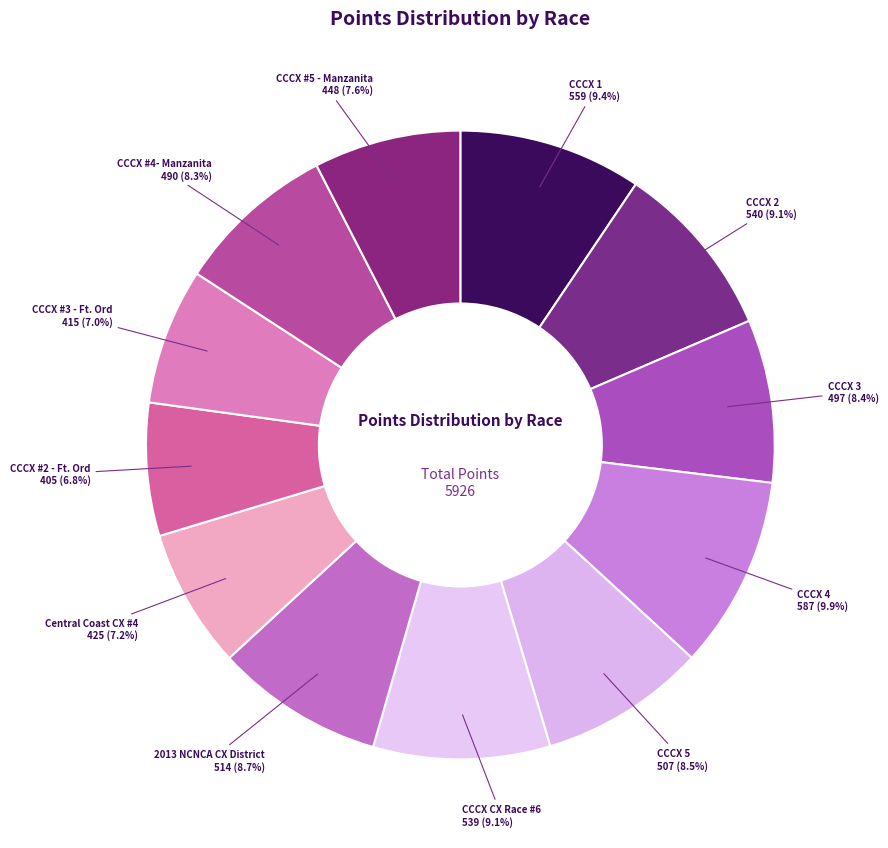

How many slices are in this pie chart?

12